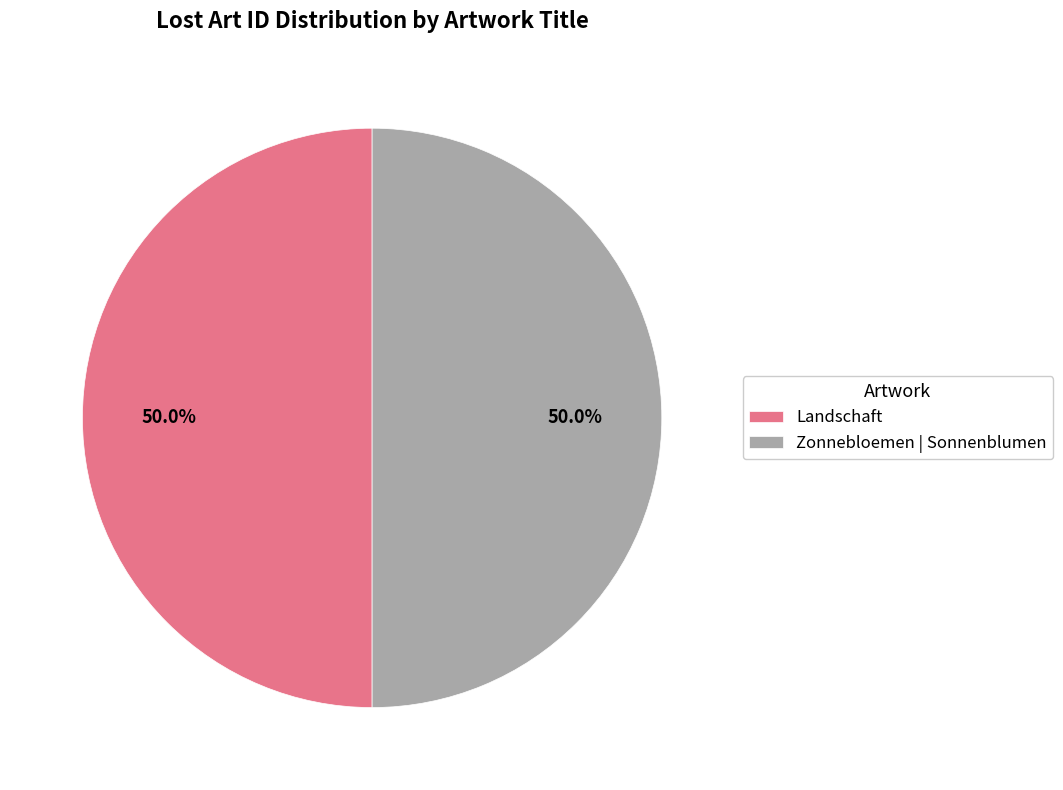

To the nearest percent, what portion does Zonnebloemen | Sonnenblumen represent?

50%